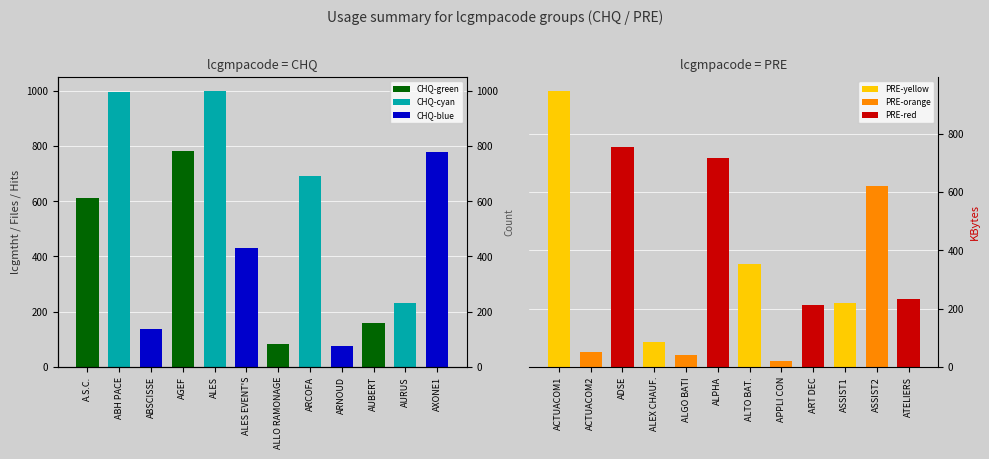

What is the difference between the highest and lowest values at ABSCISSE?

619.3